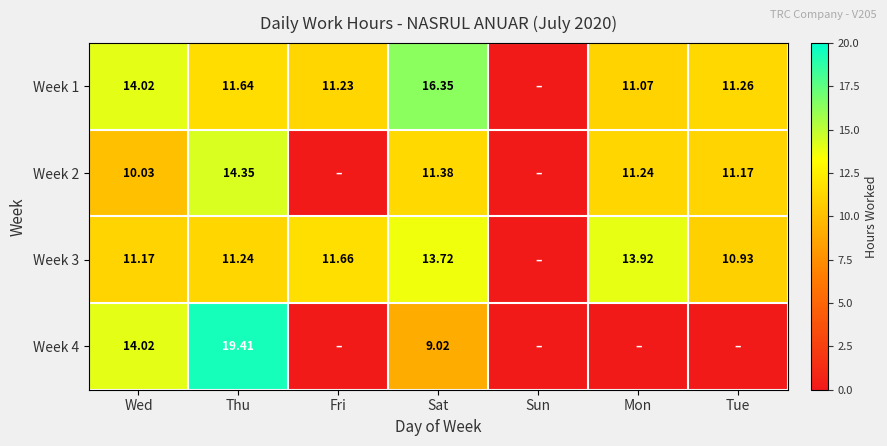

List the series in order of their peak value, highest first.

Week 4, Week 1, Week 2, Week 3